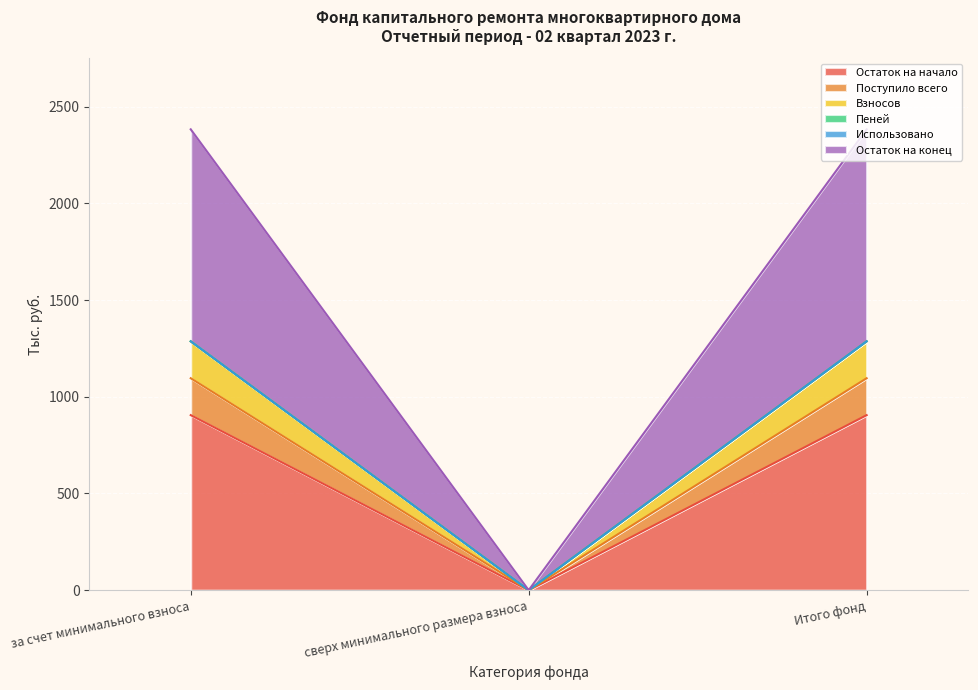

Between за счет минимального взноса and Итого фонд, which series saw the biggest shift?

Остаток на начало